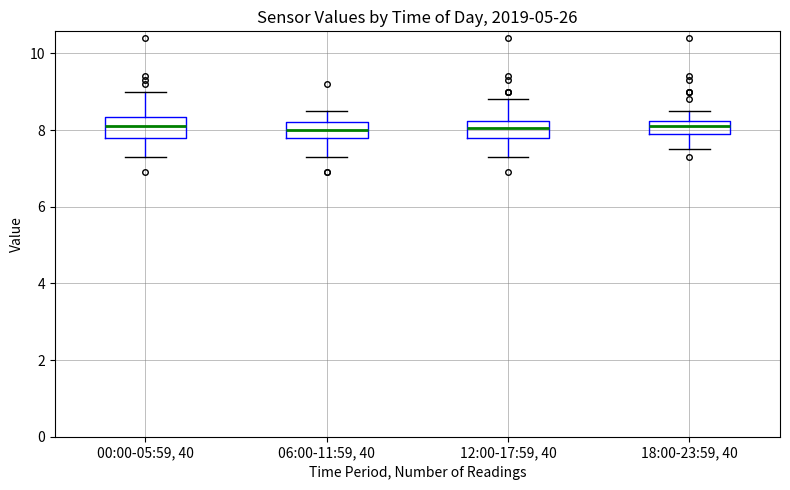

Reading left to right, read every box against the y-axis: the position of its median line, the range the box covers, and the ends of its whiskers. The values are not printed on the chart, so give them approximately, as read against the axis.

00:00-05:59, 40: median 8.2, box 7.8 to 8.4, whiskers 7.4 to 9.0
06:00-11:59, 40: median 8.0, box 7.8 to 8.2, whiskers 7.4 to 8.6
12:00-17:59, 40: median 8.0, box 7.8 to 8.2, whiskers 7.4 to 8.8
18:00-23:59, 40: median 8.2 (inside the box), box 8.0 to 8.2, whiskers 7.6 to 8.6